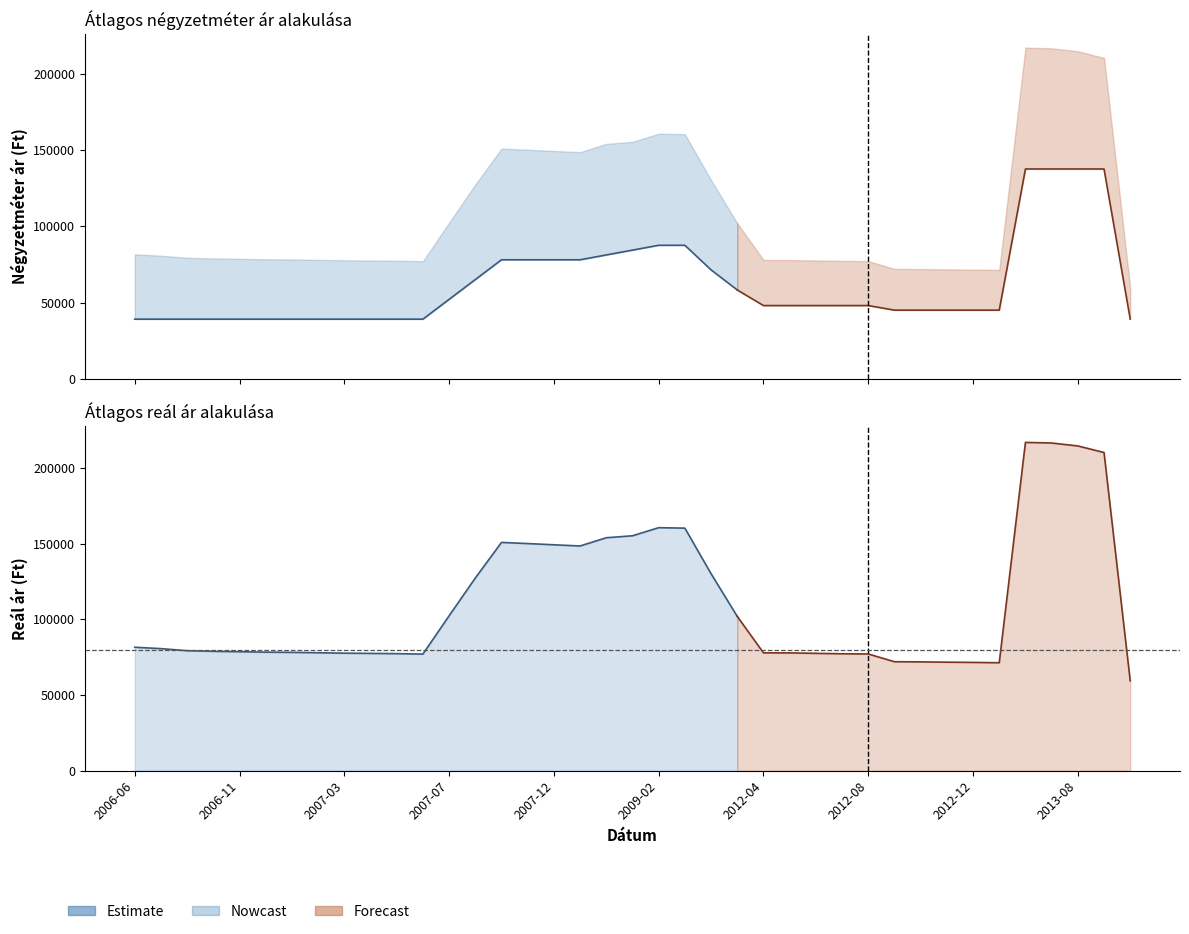

Reading left to right, extract all data points from this chart.

Átlagos négyzetméter ár: 2006-06=39090	2006-08=39090	2006-09=39090	2006-10=39090	2006-11=39090	2006-12=39090	2007-01=39090	2007-02=39090	2007-03=39090	2007-04=39090	2007-05=39090	2007-06=39090	2007-07=52060	2007-08=65030	2007-10=78000	2007-11=78000	2007-12=78000	2008-01=78000	2008-02=81167	2009-01=84333	2009-02=87500	2009-03=87500	2009-04=71389	2010-01=58222	2012-04=48000	2012-05=48000	2012-06=48000	2012-07=48000	2012-08=48000	2012-09=45000	2012-10=45000	2012-11=45000	2012-12=45000	2013-01=45000	2013-02=137500	2013-03=137500	2013-08=137500	2014-06=137500	2015-04=39166
Szórás alsó határ: 2006-06=81592	2006-08=80677	2006-09=79303	2006-10=78907	2006-11=78646	2006-12=78335	2007-01=78206	2007-02=77949	2007-03=77669	2007-04=77516	2007-05=77365	2007-06=77064	2007-07=102367	2007-08=127335	2007-10=150883	2007-11=150118	2007-12=149314	2008-01=148518	2008-02=153969	2009-01=155271	2009-02=160615	2009-03=160324	2009-04=130176	2010-01=101972	2012-04=77893	2012-05=77851	2012-06=77561	2012-07=77273	2012-08=77130	2012-09=72024	2012-10=71929	2012-11=71721	2012-12=71571	2013-01=71347	2013-02=216985	2013-03=216591	2013-08=214643	2014-06=210319	2015-04=59384
Átlagos reál ár: 2006-06=81592	2006-08=80677	2006-09=79303	2006-10=78907	2006-11=78646	2006-12=78335	2007-01=78206	2007-02=77949	2007-03=77669	2007-04=77516	2007-05=77365	2007-06=77064	2007-07=102367	2007-08=127335	2007-10=150883	2007-11=150118	2007-12=149314	2008-01=148518	2008-02=153969	2009-01=155271	2009-02=160615	2009-03=160324	2009-04=130176	2010-01=101972	2012-04=77893	2012-05=77851	2012-06=77561	2012-07=77273	2012-08=77130	2012-09=72024	2012-10=71929	2012-11=71721	2012-12=71571	2013-01=71347	2013-02=216985	2013-03=216591	2013-08=214643	2014-06=210319	2015-04=59384